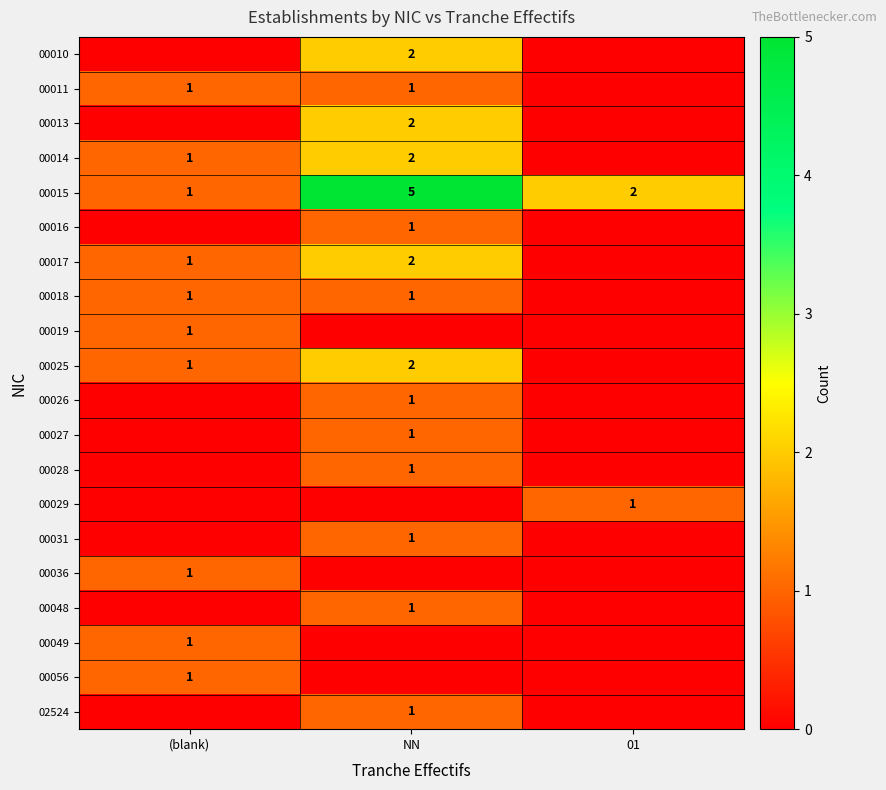

Count the 00015 values in the range 1 to 5.

3